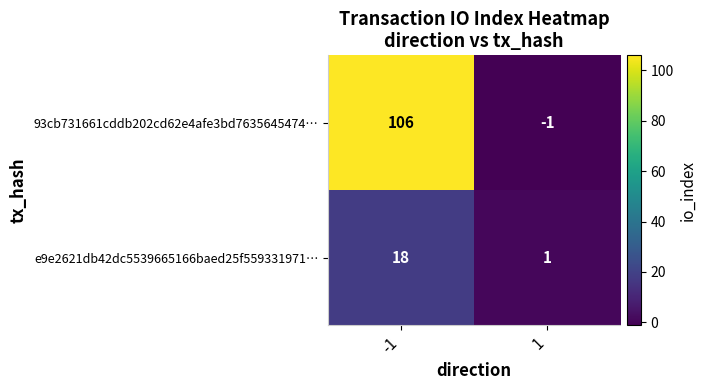

At how many categories does at least one series exceed 101?

1